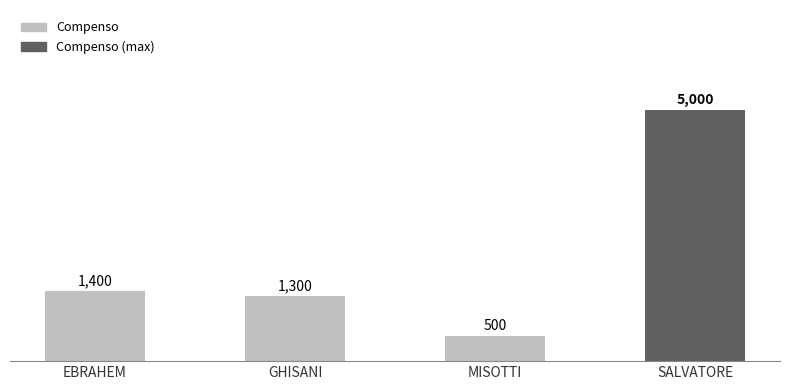

At which category does the chart reach its peak across all series?

SALVATORE